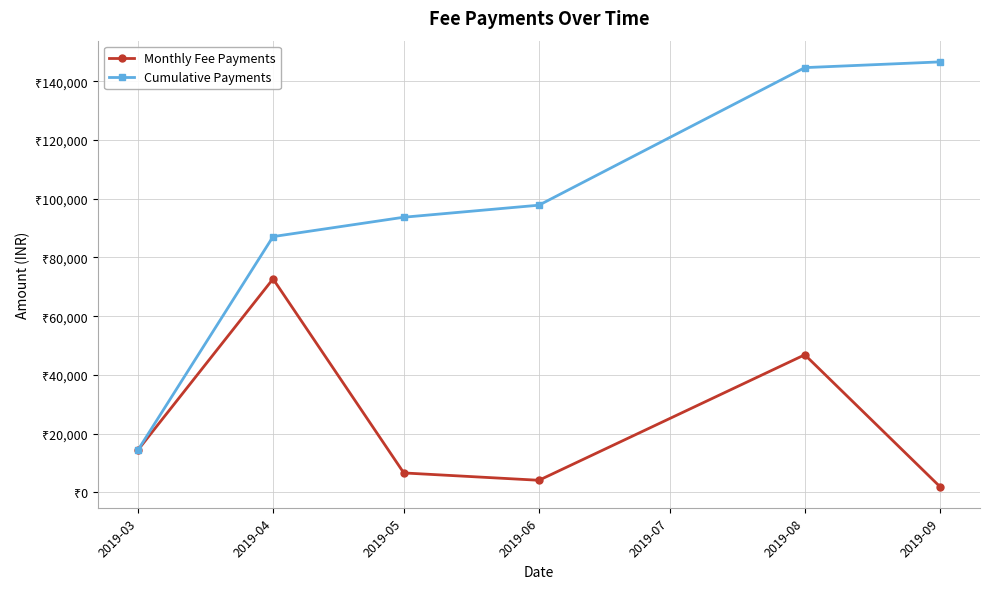

At which category does Monthly Fee Payments reach its first local valley?

2019-06